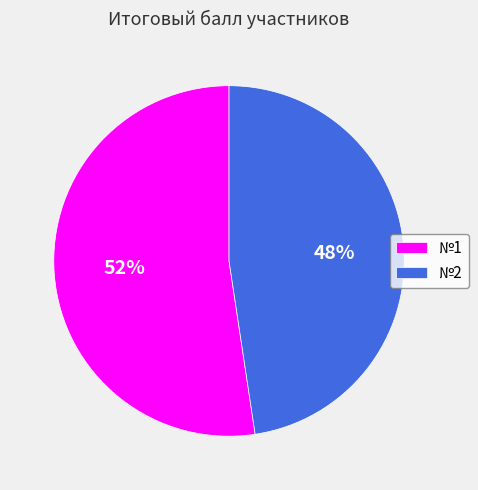

Between №2 and №1, which is larger?

№1